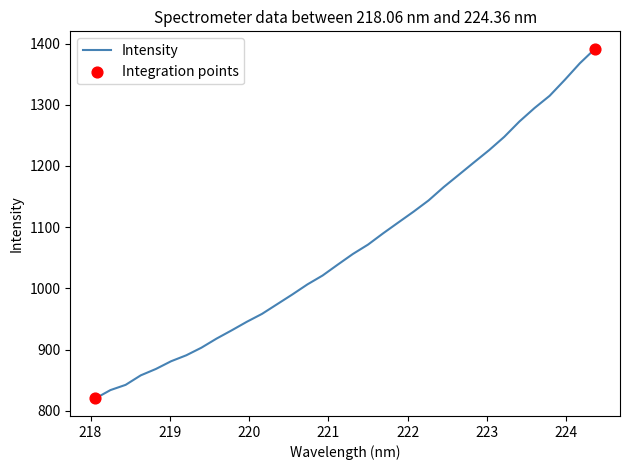

What is the smallest value displayed?

820.1